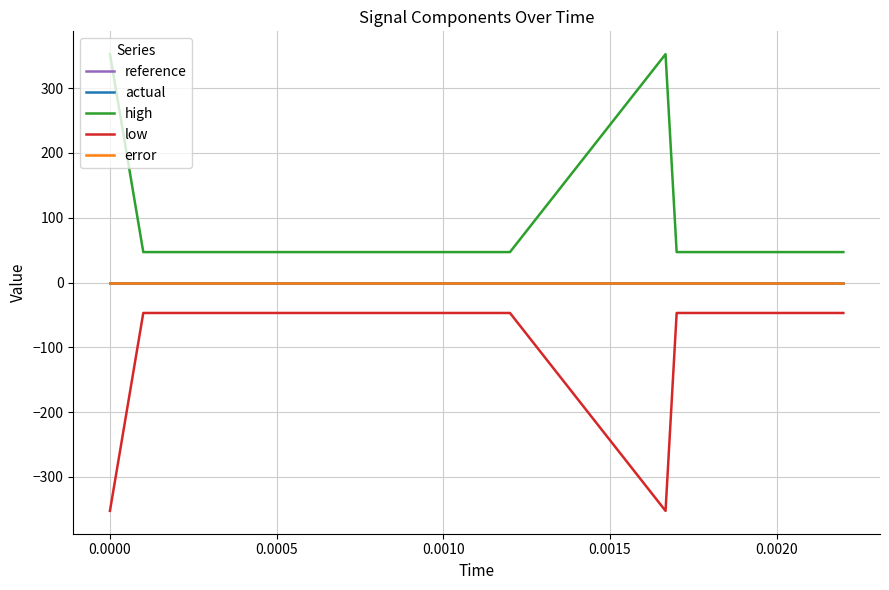

How many interior local valleys does the low series have?

1